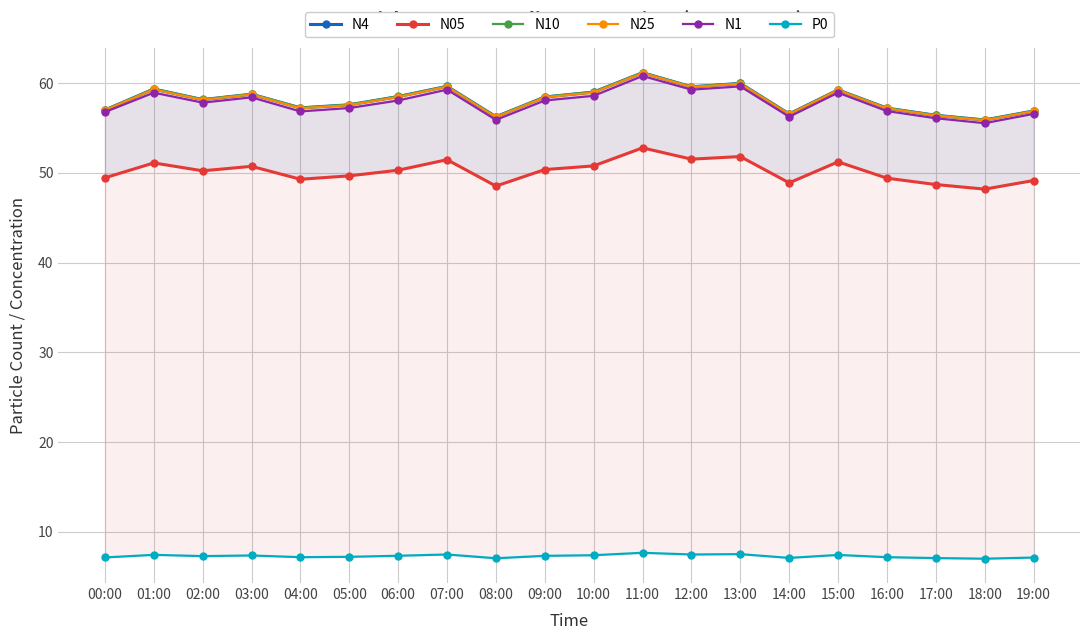

What is the value of the N25 point at the 9th from the left?

56.2